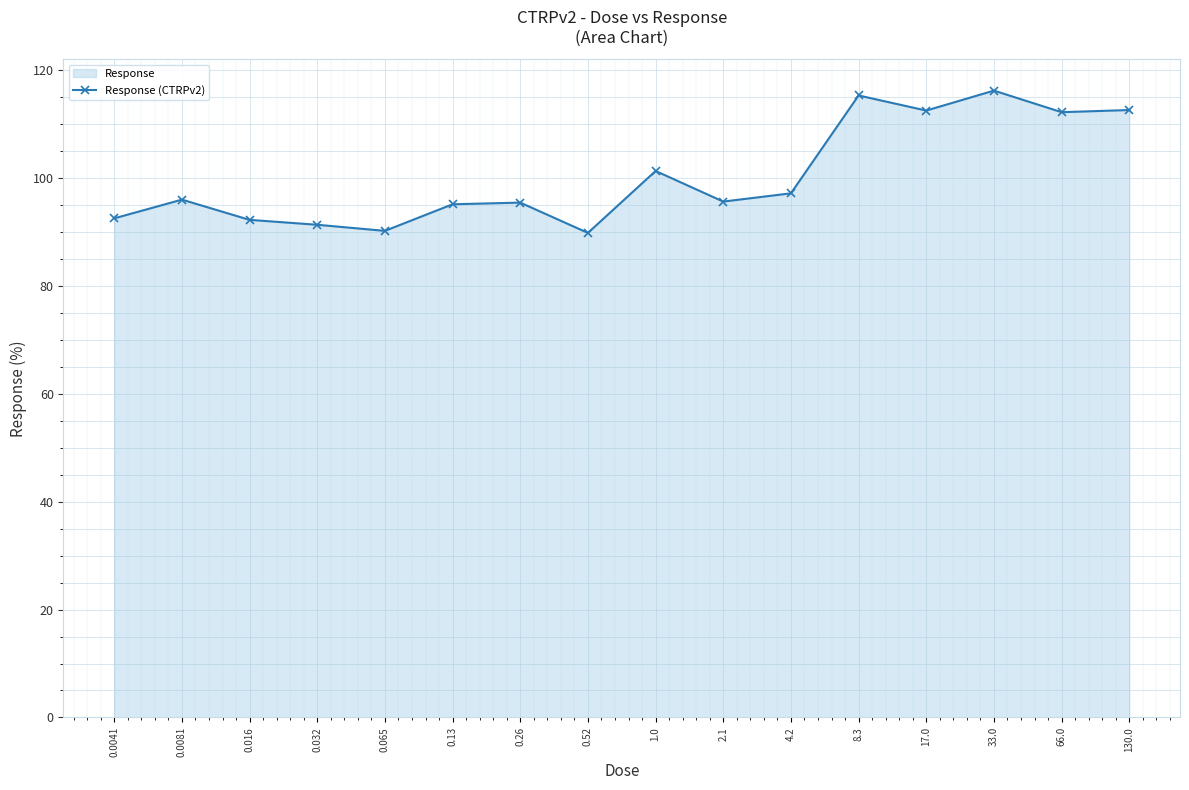

What is the smallest value displayed?

89.8